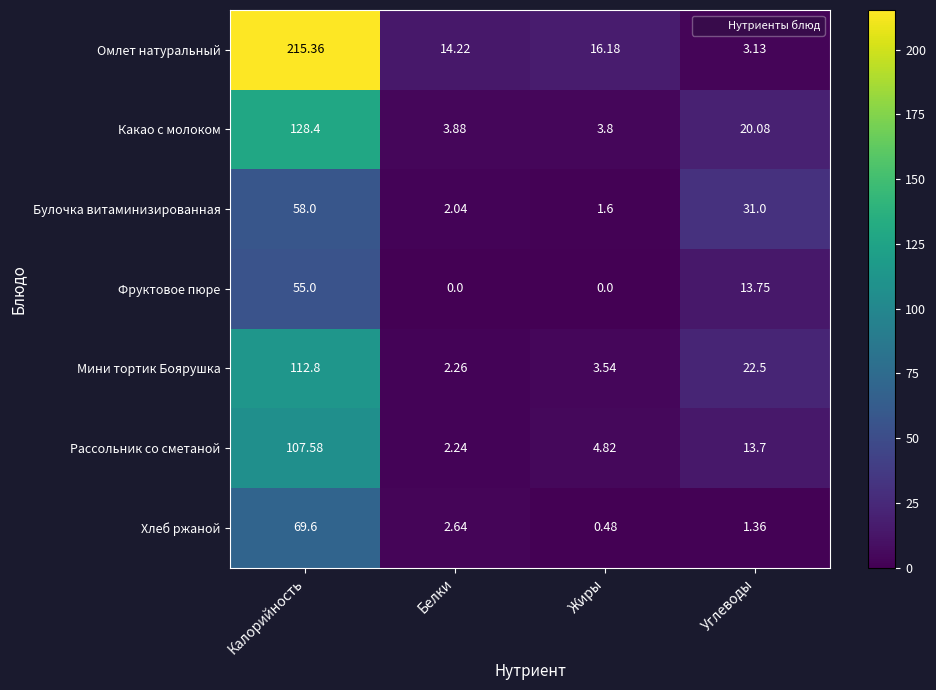

What is the spread (max minus min) of values at Жиры?

16.2